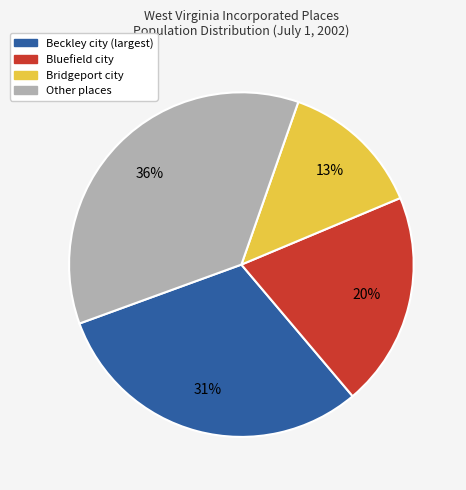

True or false: Bluefield city accounts for 7% of the total.

False